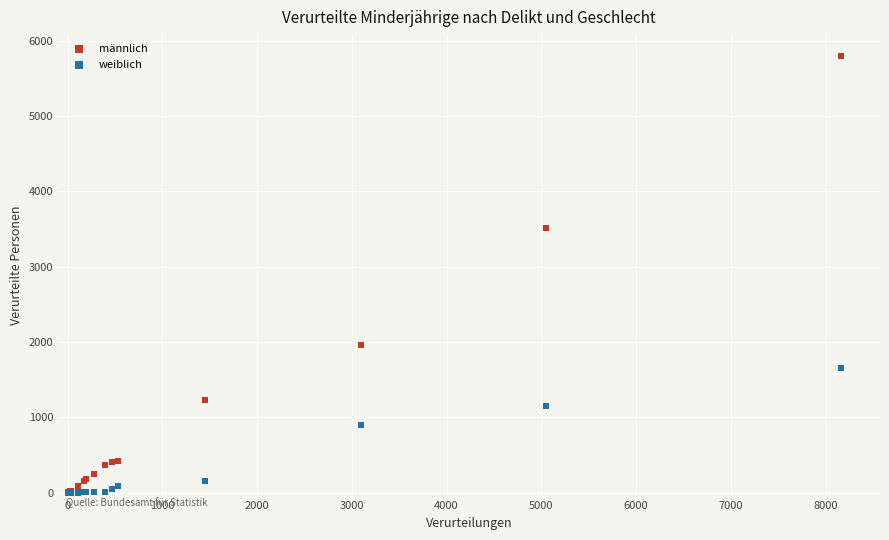

Which series has the widest spread of Y values?

männlich